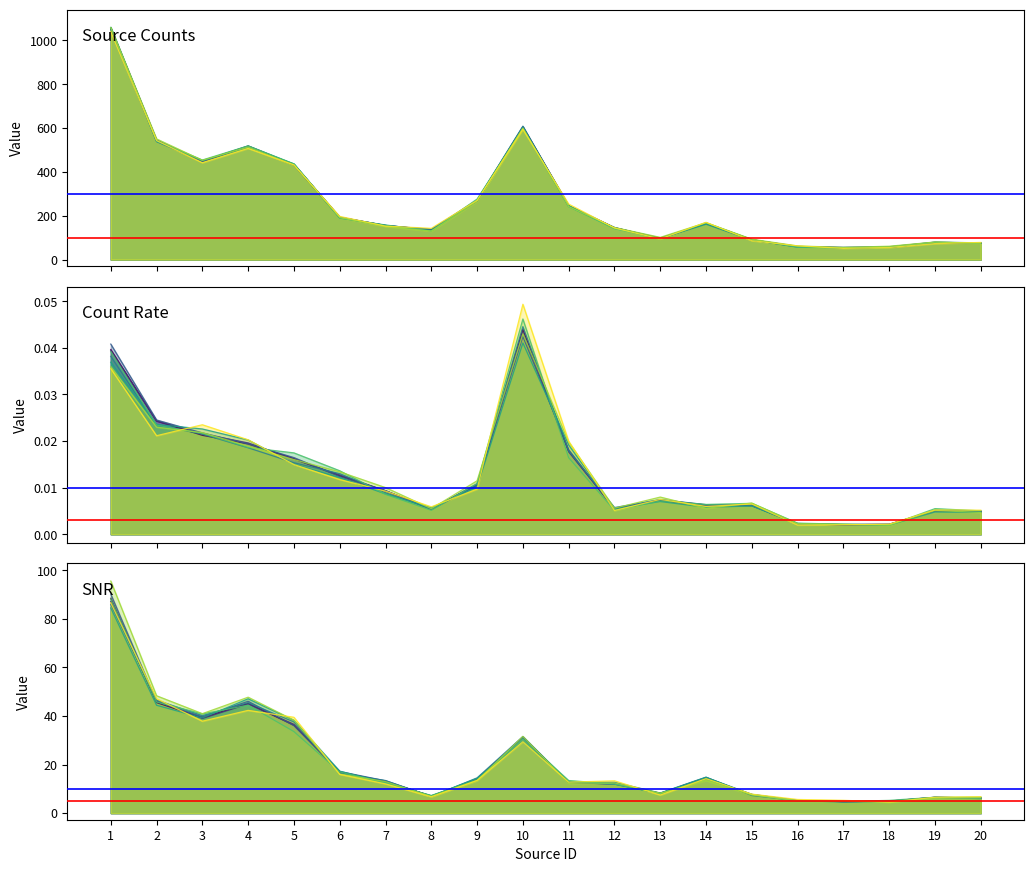

List the labels in order of rate value, largest first.

10, 1, 2, 3, 4, 11, 5, 6, 9, 7, 13, 14, 15, 12, 8, 19, 20, 16, 18, 17